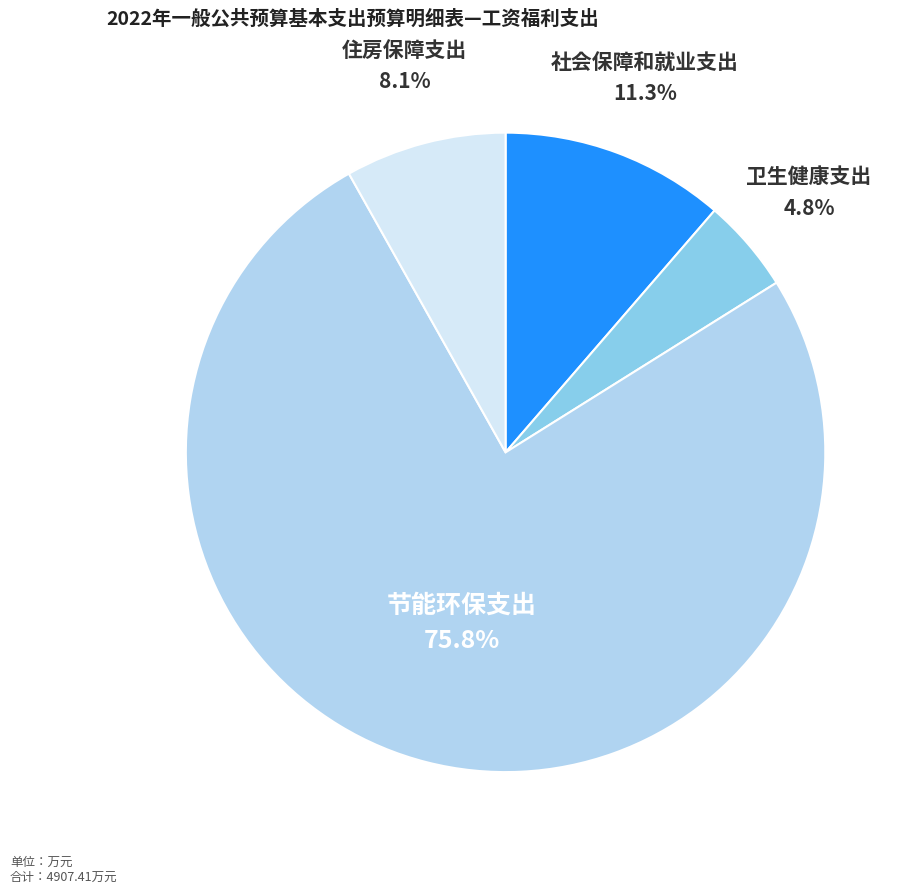

Which slice represents more than half of the pie?

节能环保支出